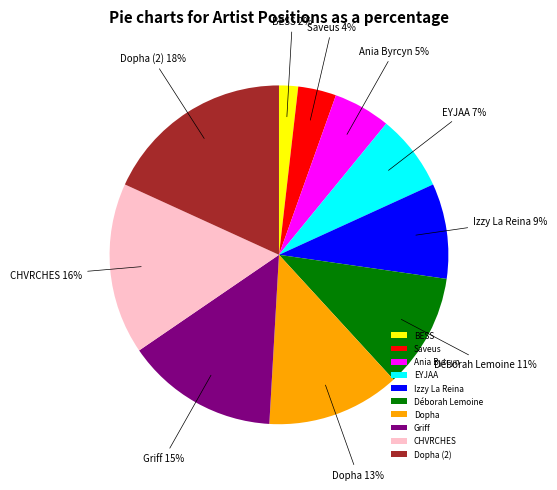

Between Ania Byrcyn and CHVRCHES, which is larger?

CHVRCHES